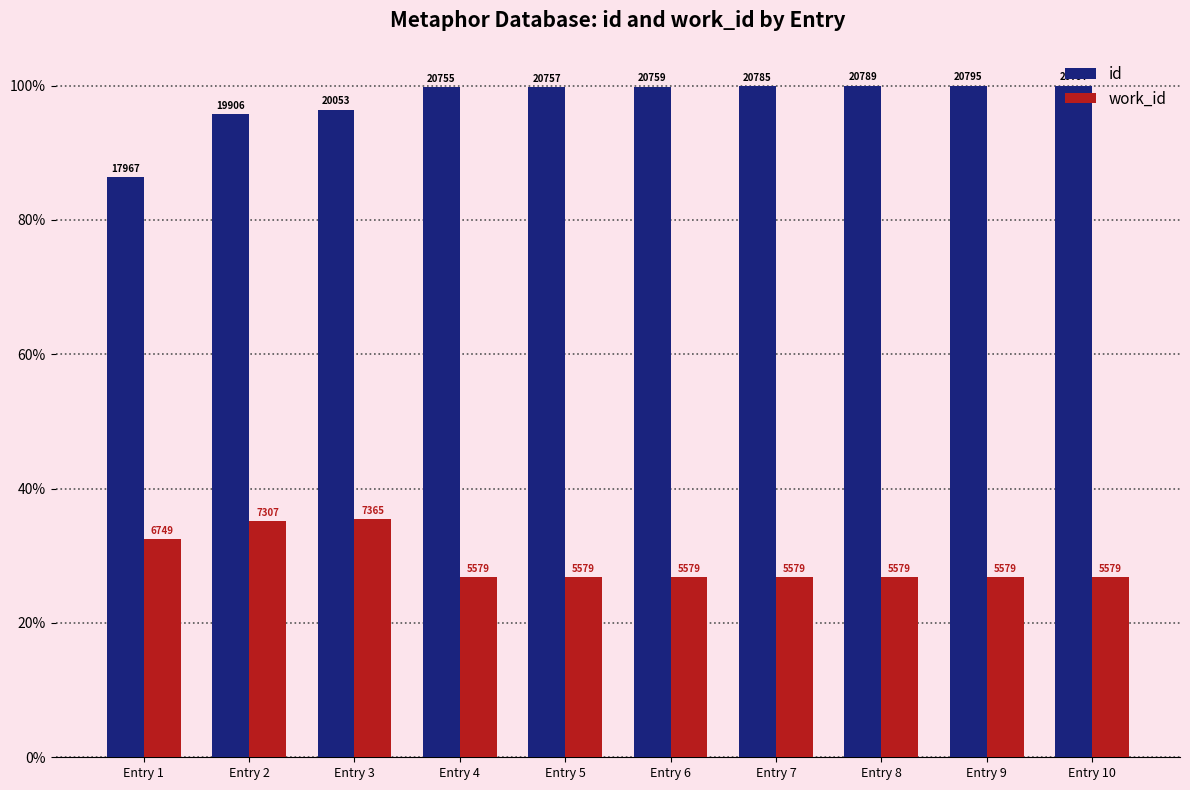

True or false: id has a value of 99.8 at Entry 6.

True